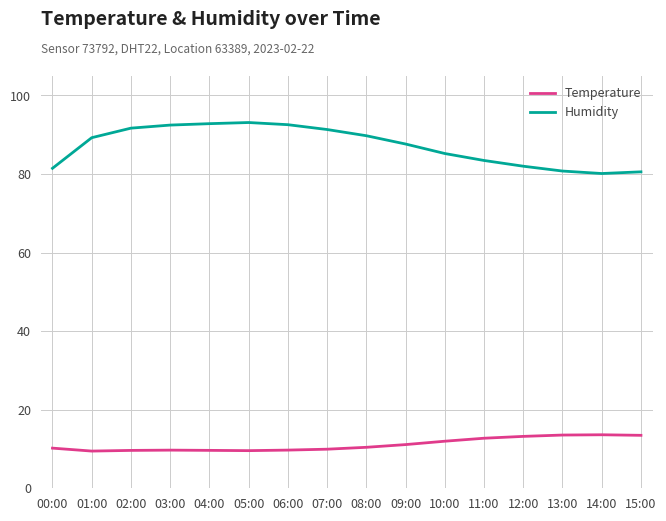

Which series has the widest spread of values?

Humidity